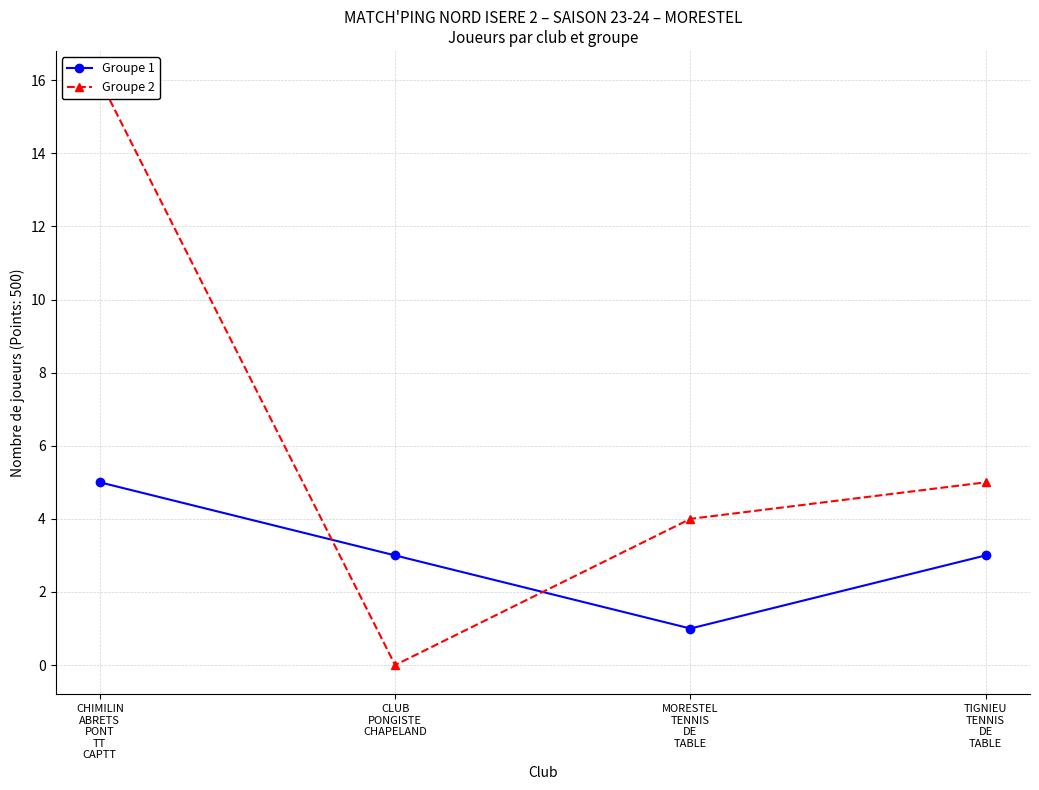

What is the spread (max minus min) of values at TIGNIEU
TENNIS
DE
TABLE?

2